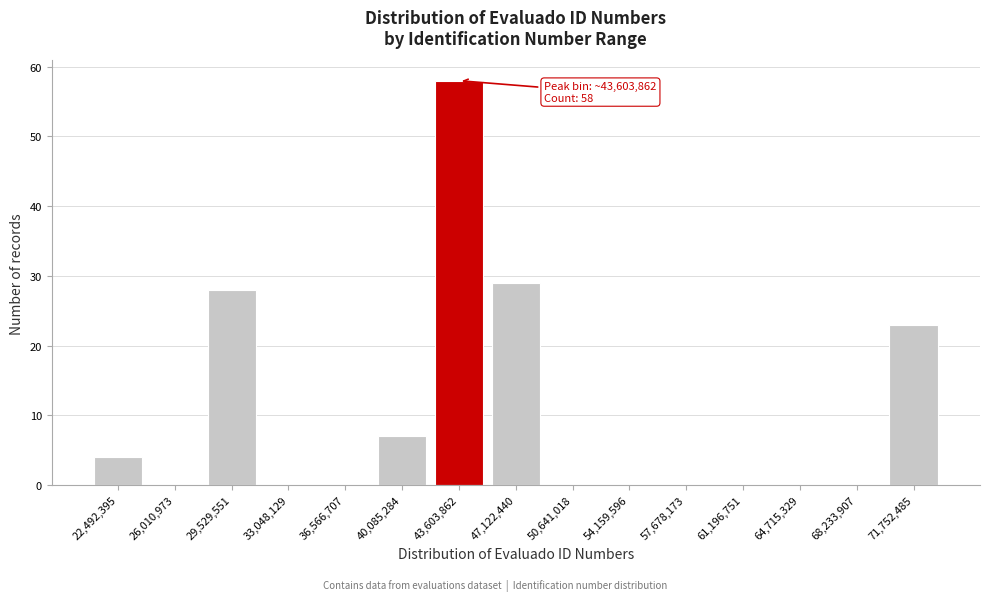

Reading right to left, list all the values displayed in this chart.

71,752,485=23	68,233,907=0	64,715,329=0	61,196,751=0	57,678,173=0	54,159,596=0	50,641,018=0	47,122,440=29	43,603,862=58	40,085,284=7	36,566,707=0	33,048,129=0	29,529,551=28	26,010,973=0	22,492,395=4